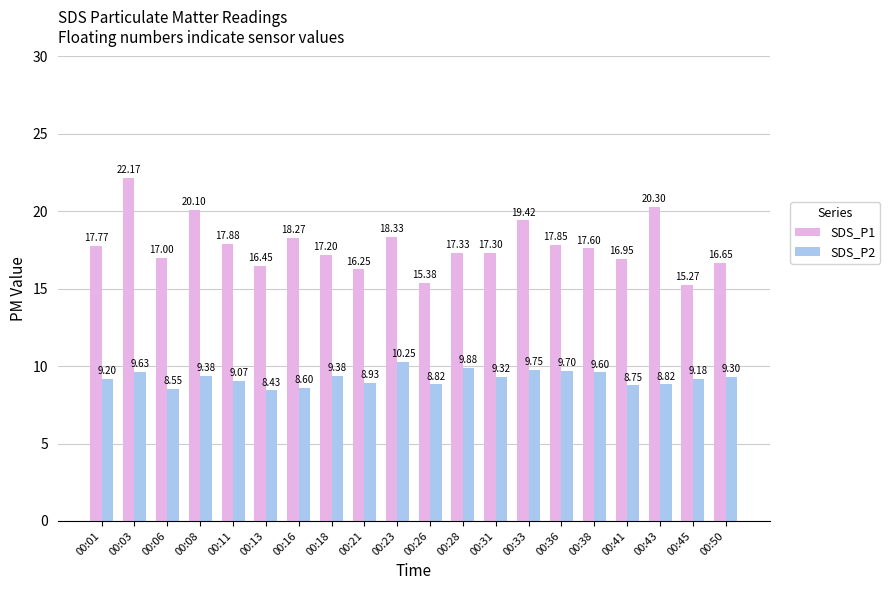

The SDS_P1 series shows 5.5 at 00:01. True or false?

False